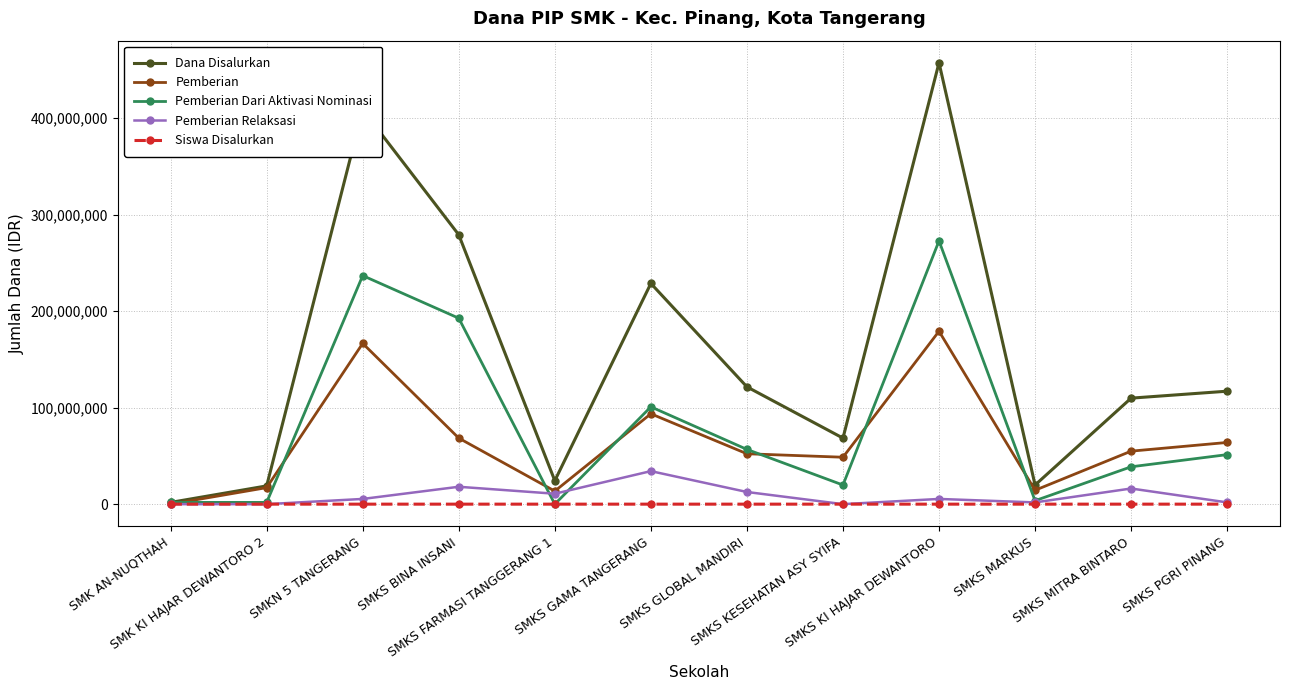

What is the spread (max minus min) of values at SMKS MARKUS?

19799987